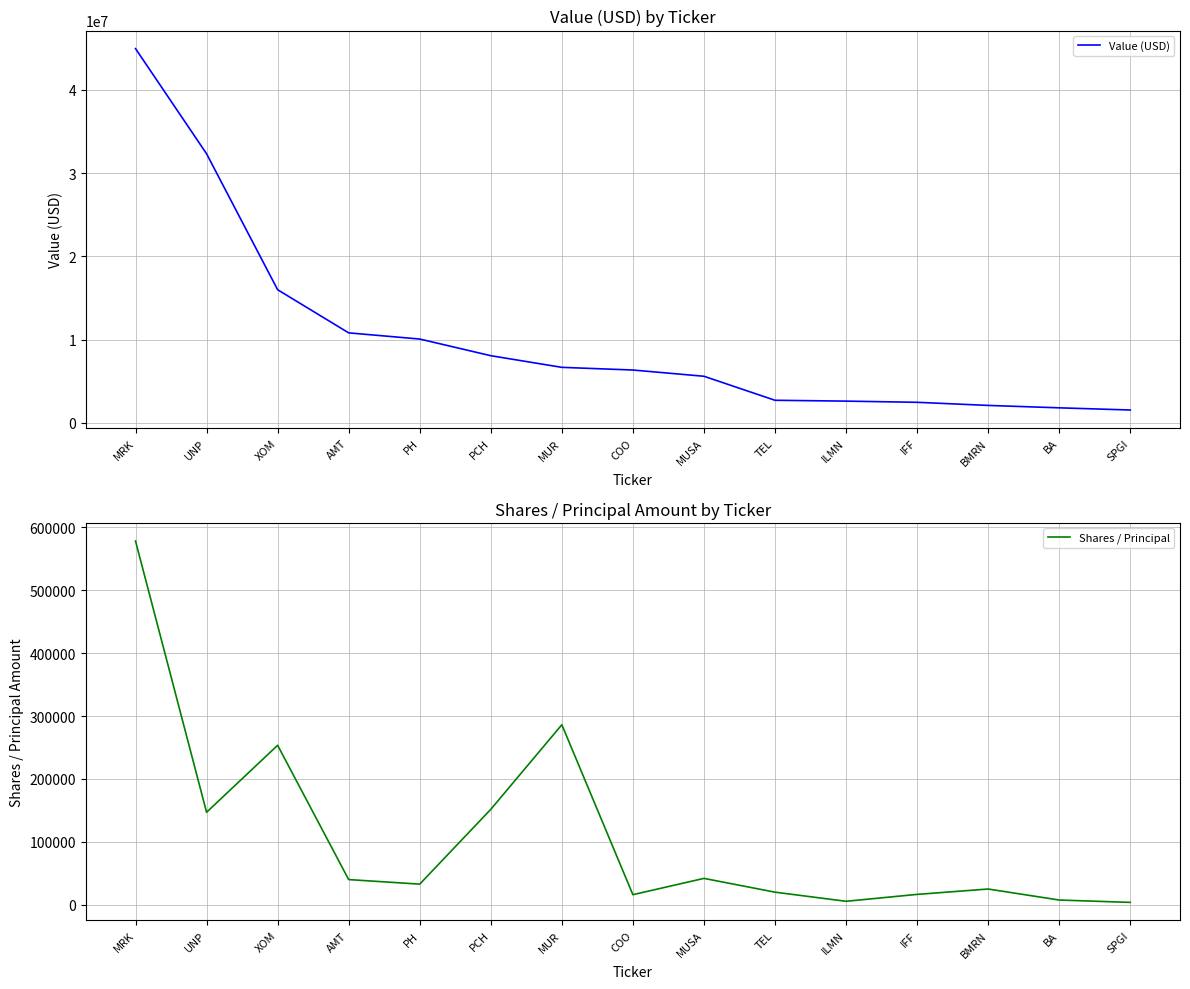

What position from the left is SPGI?

15